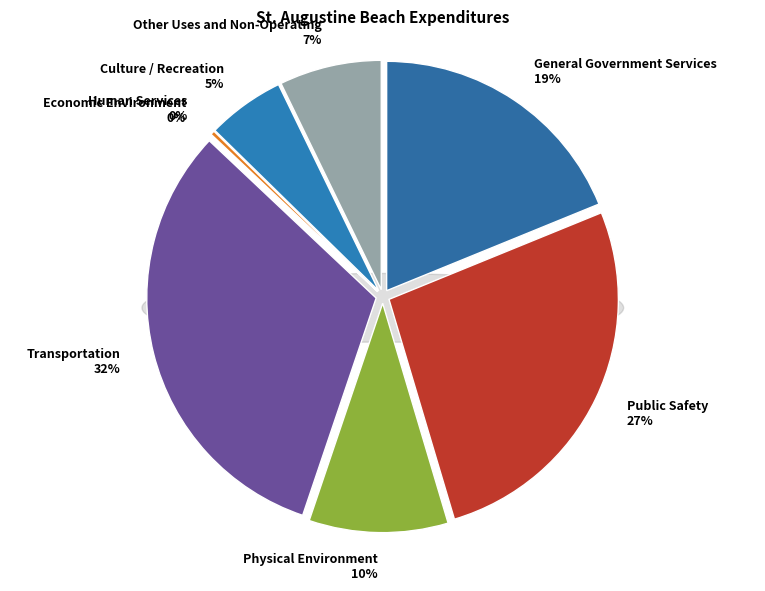

What percentage is the Public Safety slice, to the nearest percent?

27%